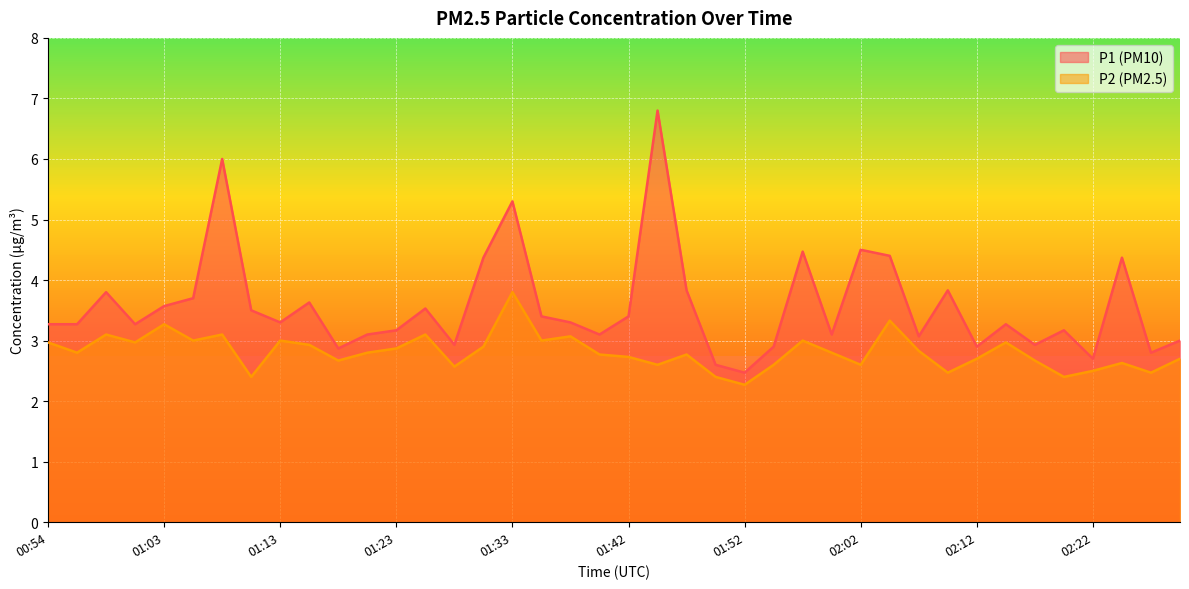

Rank the categories by P1 value from highest to lowest.

01:45, 01:08, 01:33, 02:02, 01:57, 02:05, 01:30, 02:24, 01:47, 02:10, 00:58, 01:06, 01:16, 01:03, 01:25, 01:11, 01:35, 01:42, 01:13, 01:38, 00:54, 00:56, 01:01, 02:14, 01:23, 02:19, 01:20, 01:40, 02:00, 02:07, 02:29, 01:28, 02:17, 01:55, 02:12, 01:18, 02:27, 02:22, 01:50, 01:52